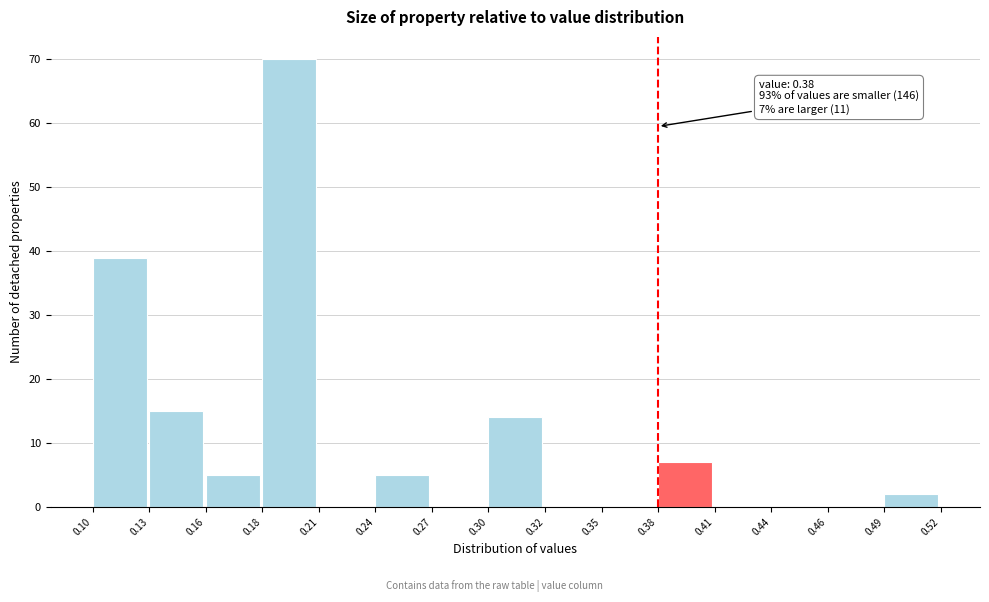

Over which range of the x-axis is the bar tallest?

0.18 to 0.21